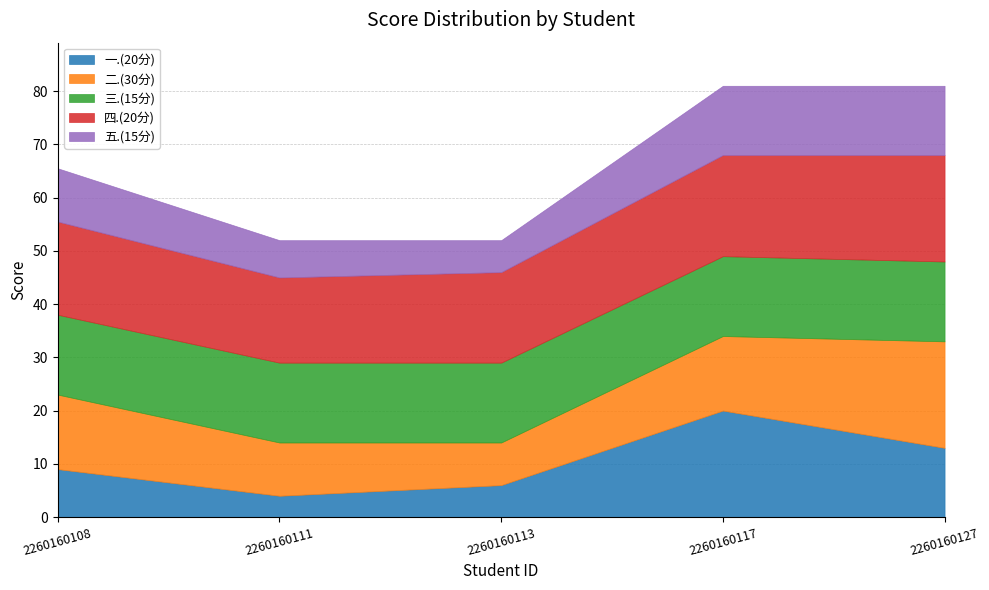

Which category has the lowest value in the 一.(20分) series?

2260160111